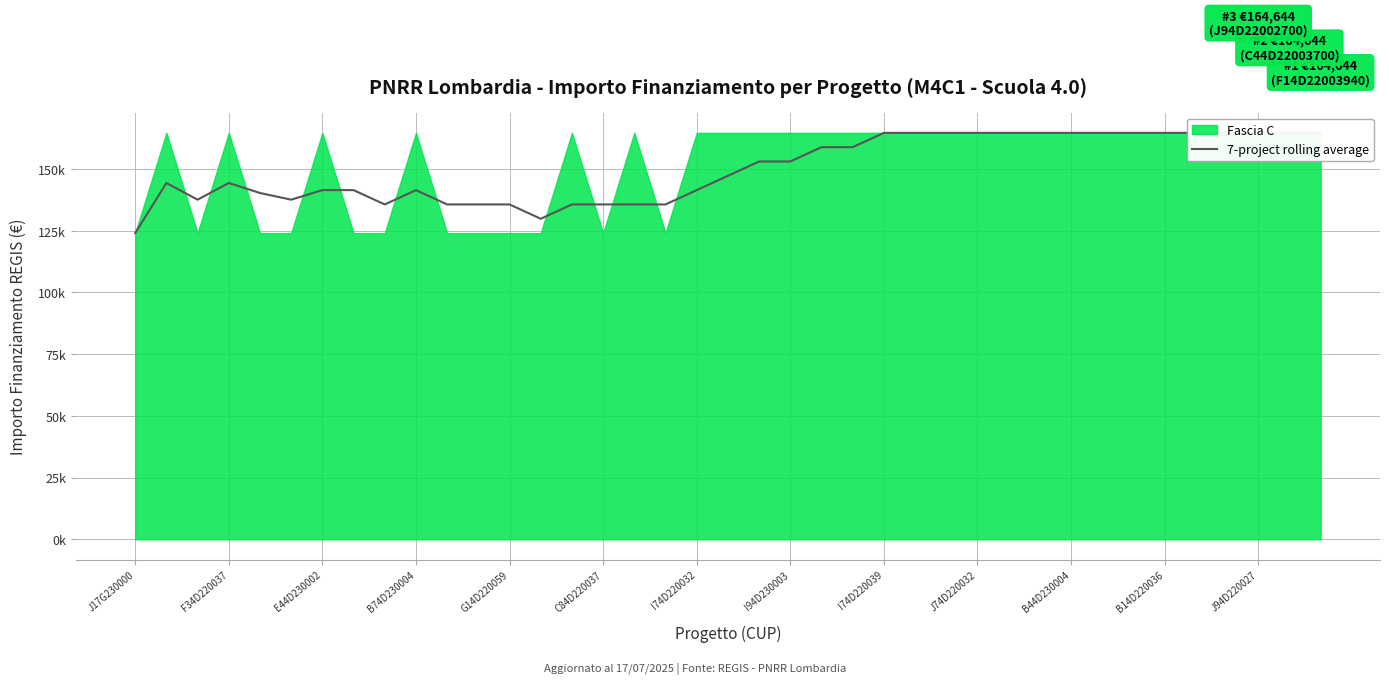

Approximately how many times larger is the value at J17G230000 compared to 29?

0.8